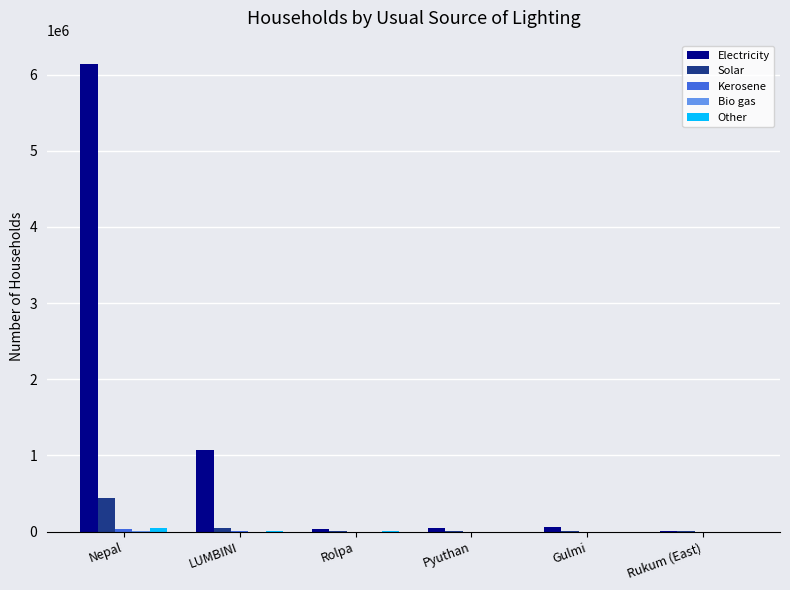

What is the highest value of the Electricity series?

6139131